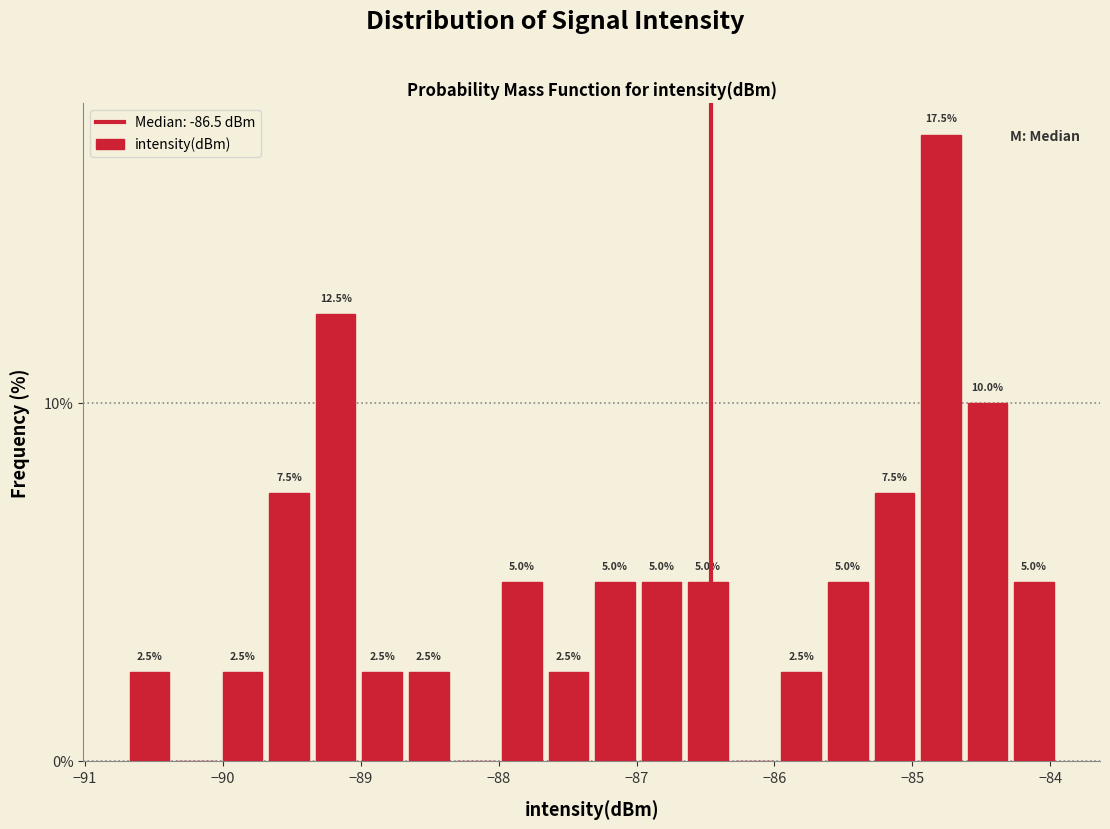

Around what value on the x-axis is the tallest bar? Give the approximate position of its centre, as read against the axis.

-84.8